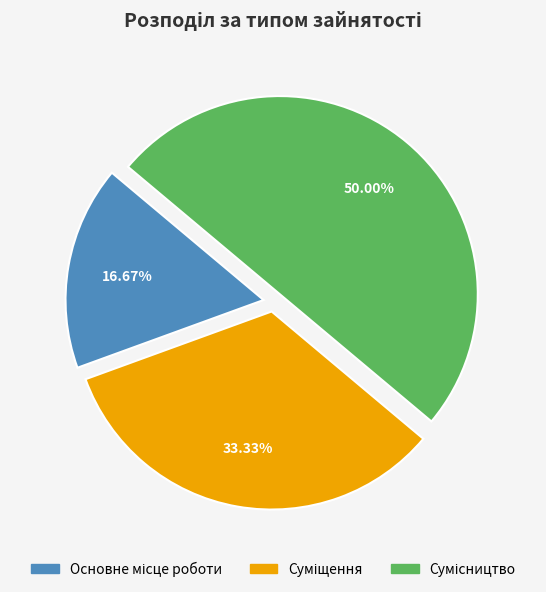

How many segments does this pie chart have?

3